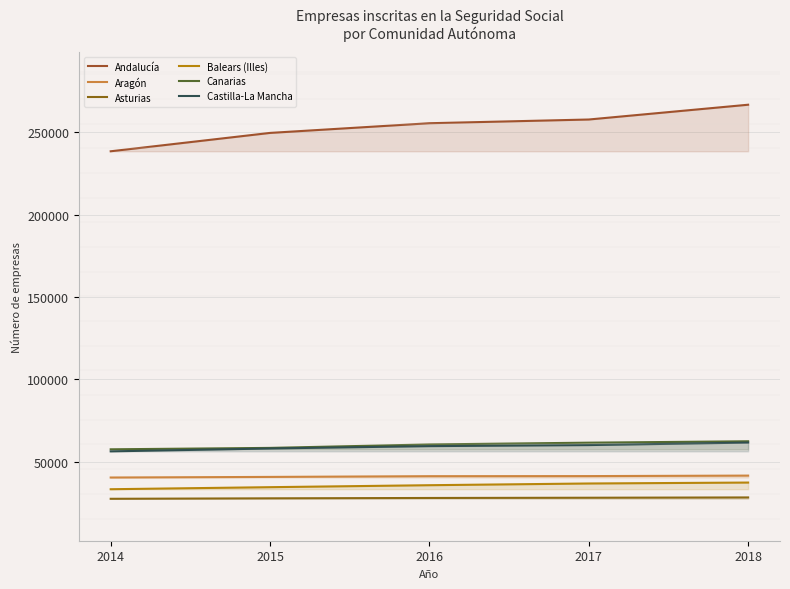

Which series has the largest range (max minus min)?

Andalucía